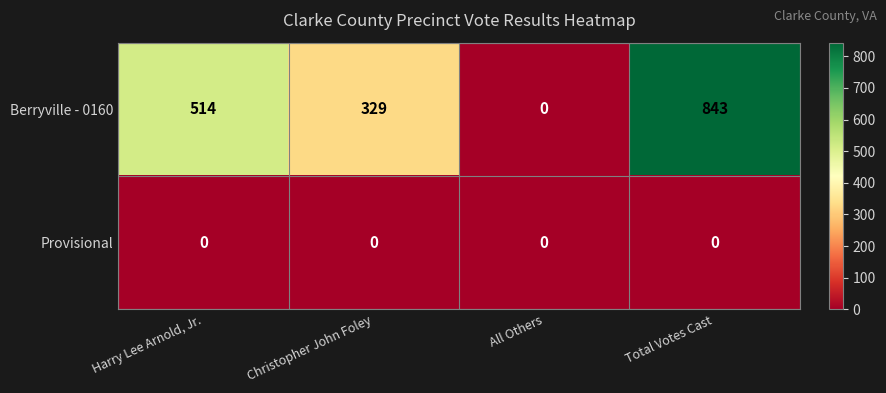

At which category is the sum across all series the highest?

Total Votes Cast